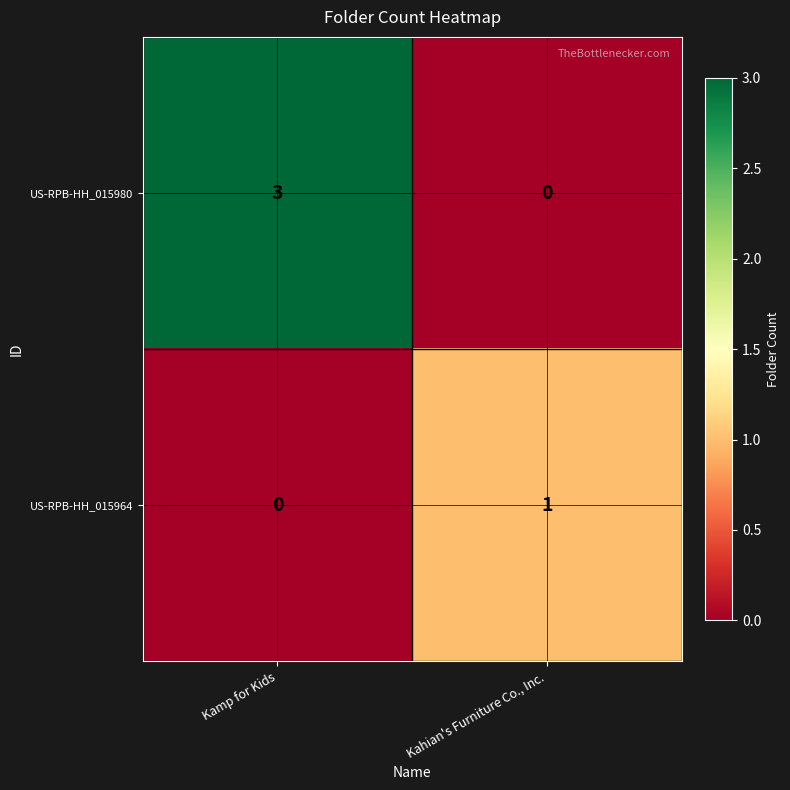

Is it true that US-RPB-HH_015980 equals 1 at Kahian's Furniture Co., Inc.?

False